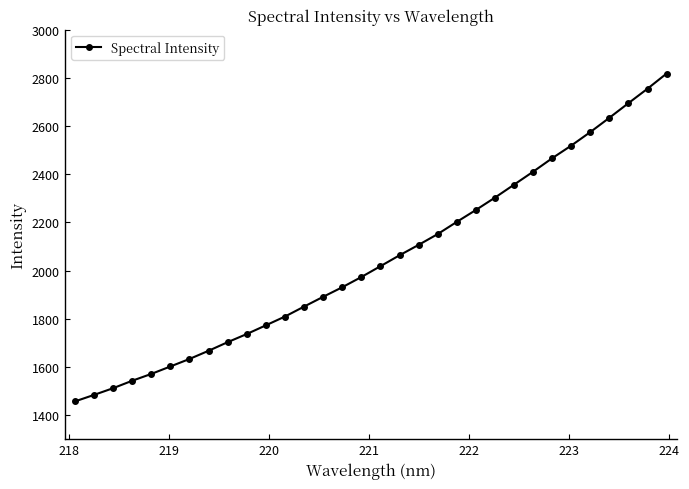

Reading left to right, extract all data points from this chart.

1456.7	1483.7	1511.7	1542.6	1570.9	1601.9	1633.1	1667.1	1702.8	1736.6	1772.8	1809.2	1850.5	1891.2	1930.9	1973.3	2018.2	2063.5	2106.8	2151.6	2202.2	2251.6	2303.0	2356.7	2410.5	2466.6	2519.0	2575.2	2634.6	2695.2	2755.3	2818.2